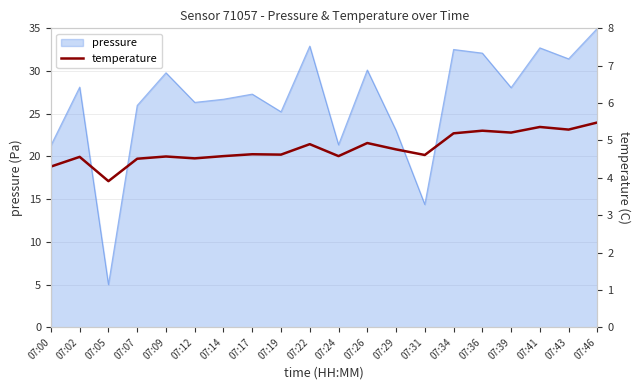

Where is the first local maximum?

07:02